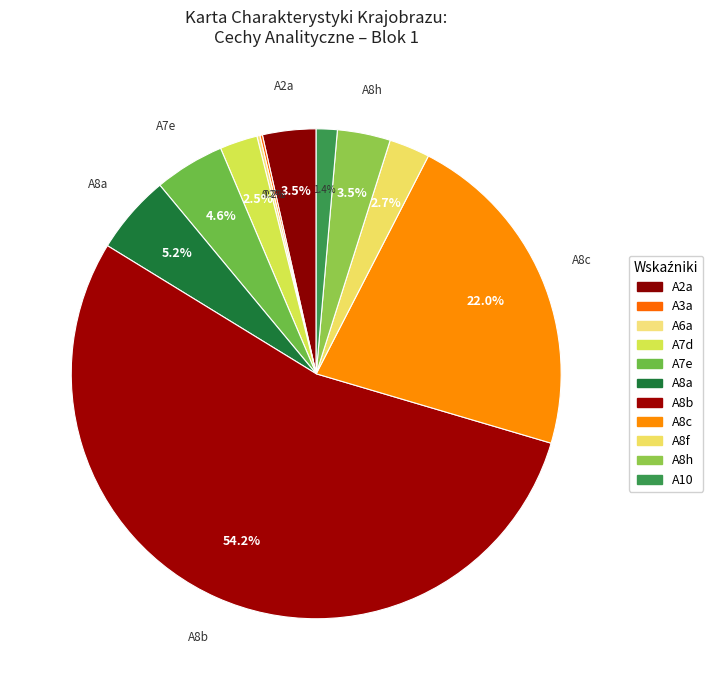

Is it true that A7d is 2% of the pie?

True